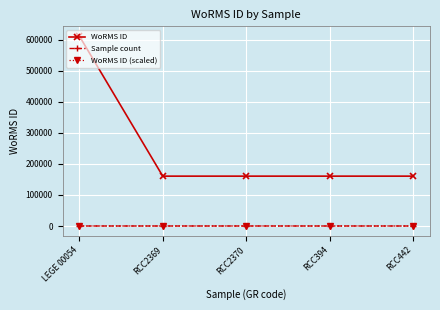

Count the number of categories in the chart.

5